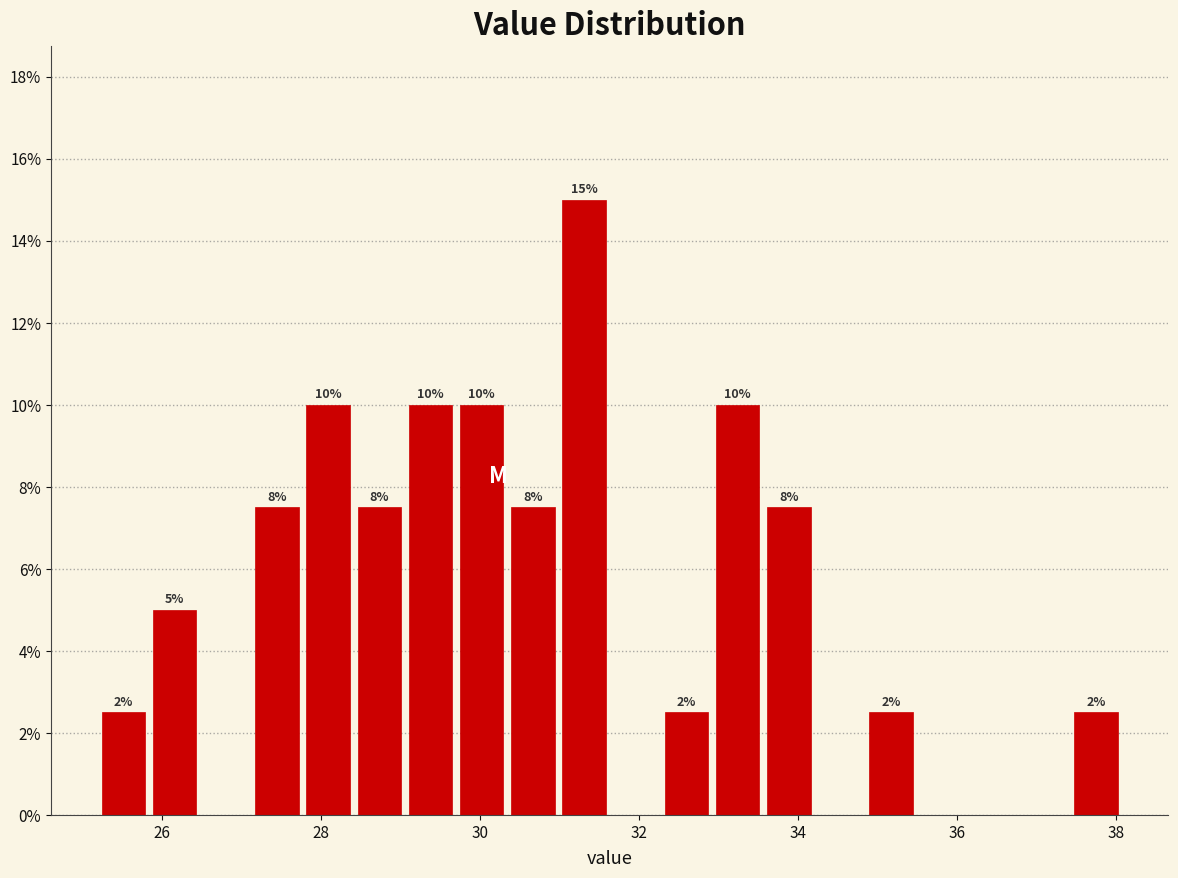

Read against the x-axis, roughly where is the centre of the tallest bar?

31.4